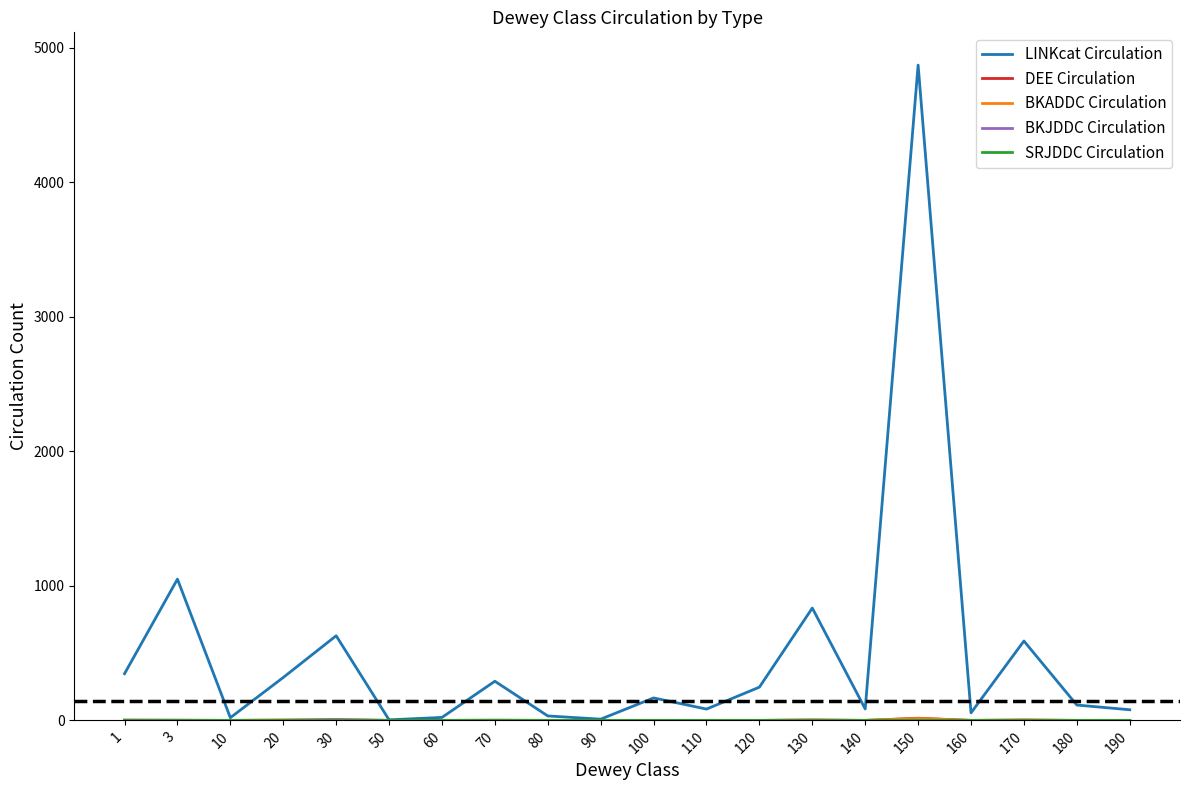

How many categories are shown in the chart?

20